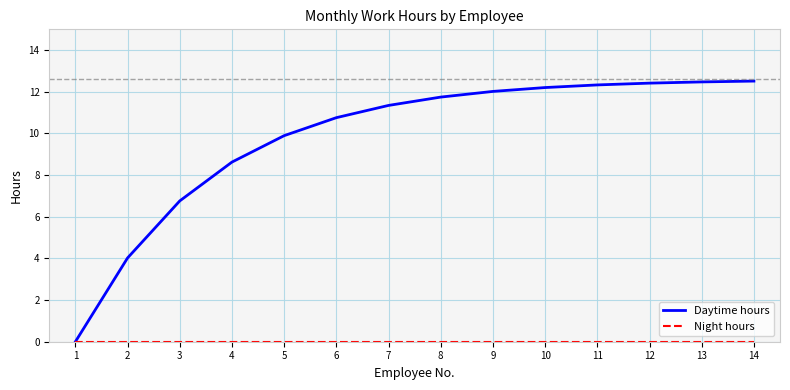

What is the greatest value displayed?

12.5